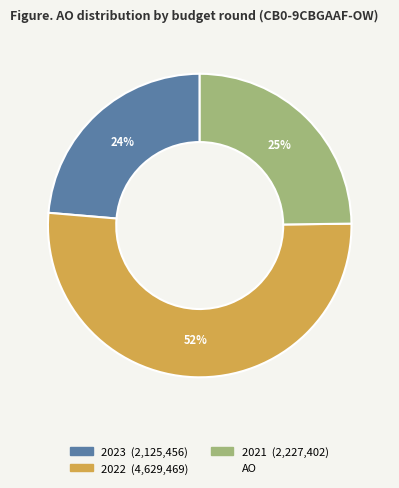

To the nearest percent, what is the average slice percentage?

33%